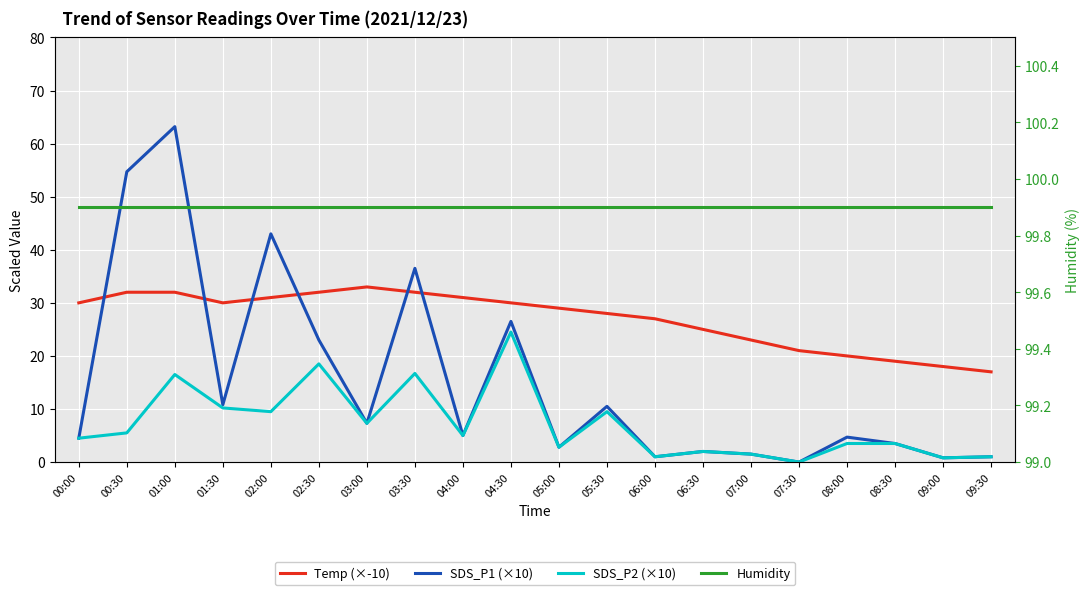

Which category has the lowest value across all series?

07:30